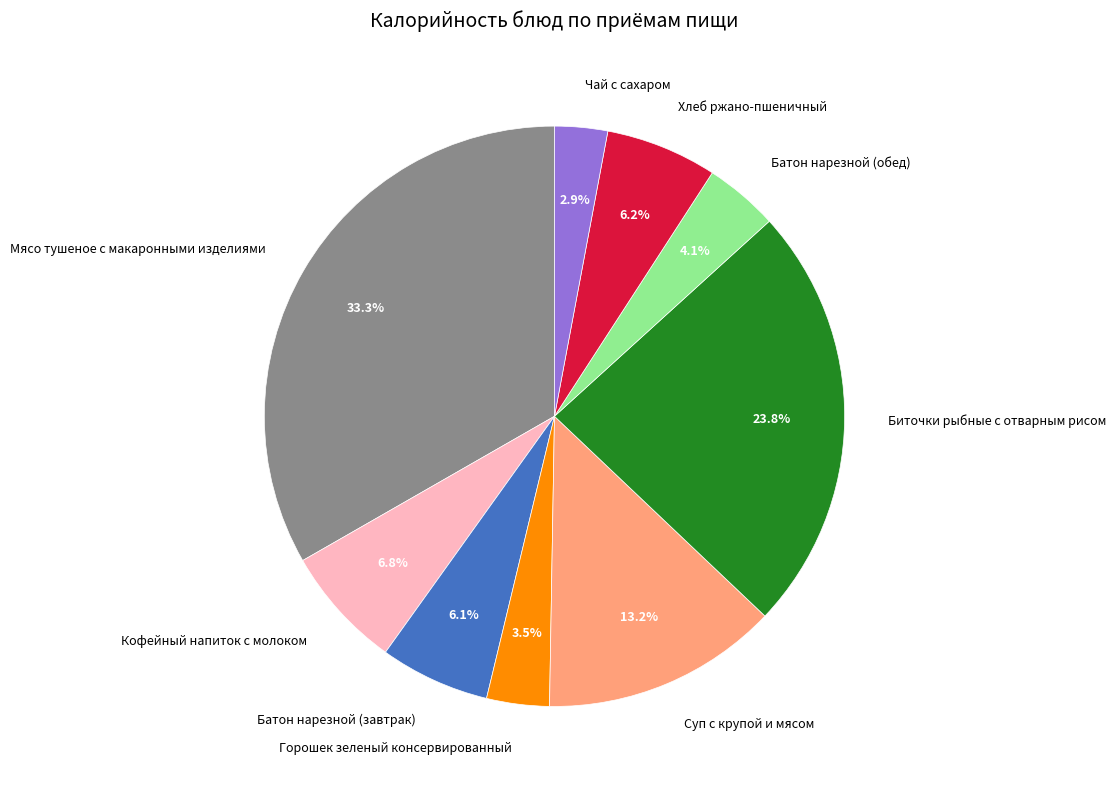

What percentage is the Кофейный напиток с молоком slice, to the nearest percent?

7%